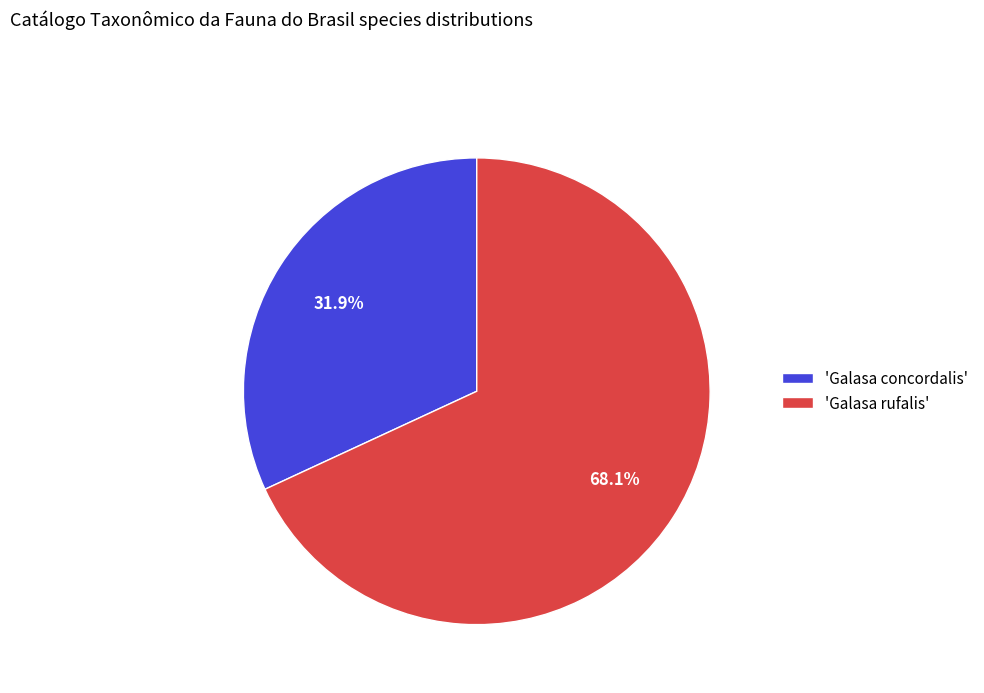

Rank the categories by value from highest to lowest.

'Galasa rufalis', 'Galasa concordalis'